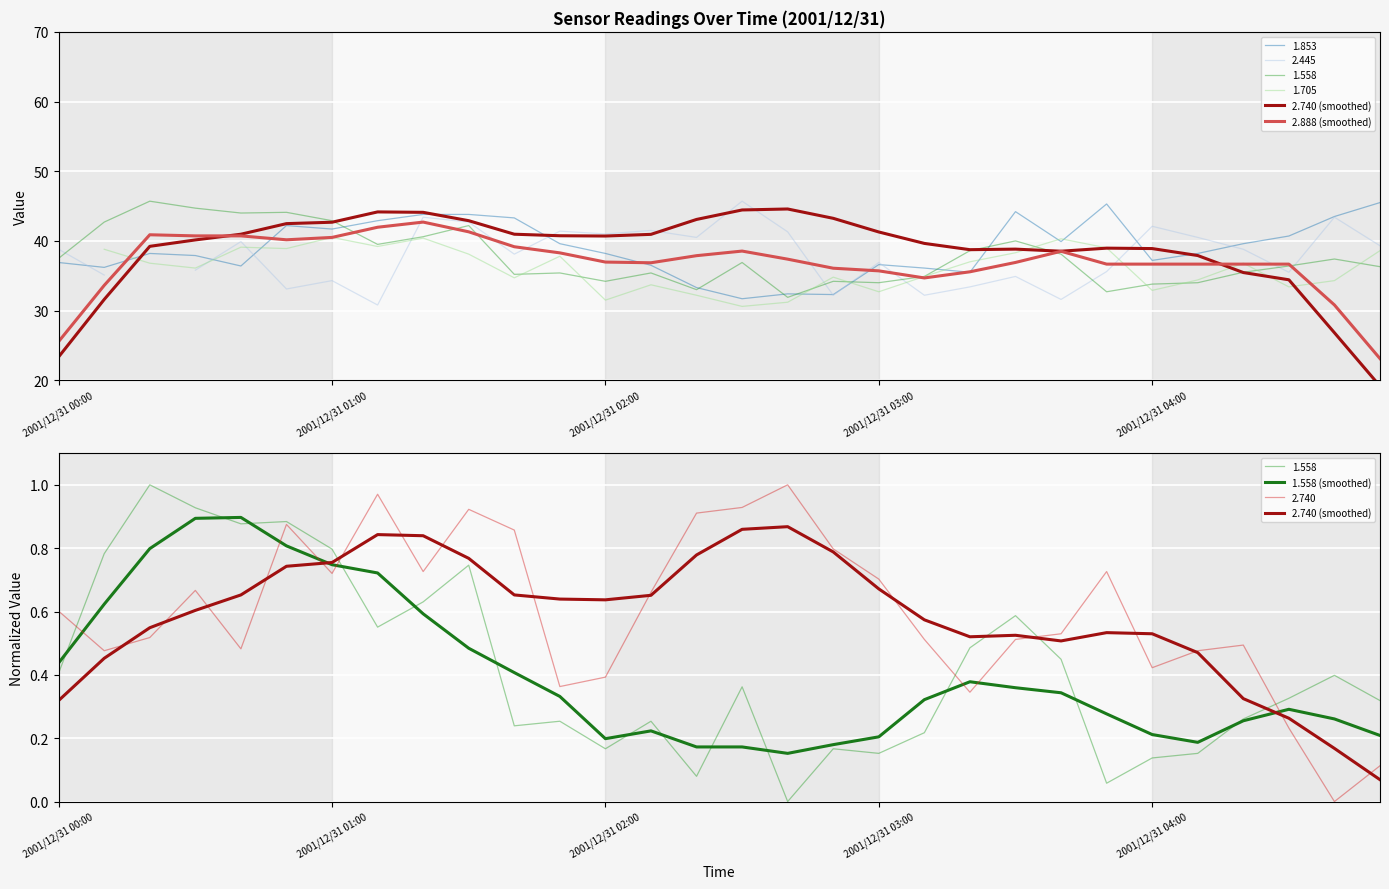

How many interior local valleys does the 2.740 (smoothed) series have?

3